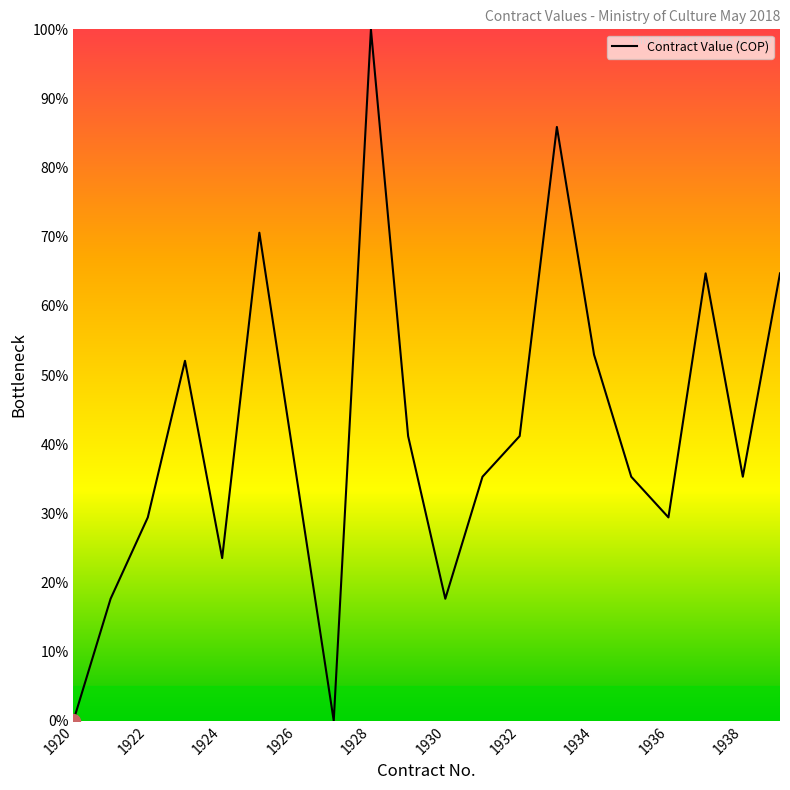

What is the maximum value shown in the chart?

100.0